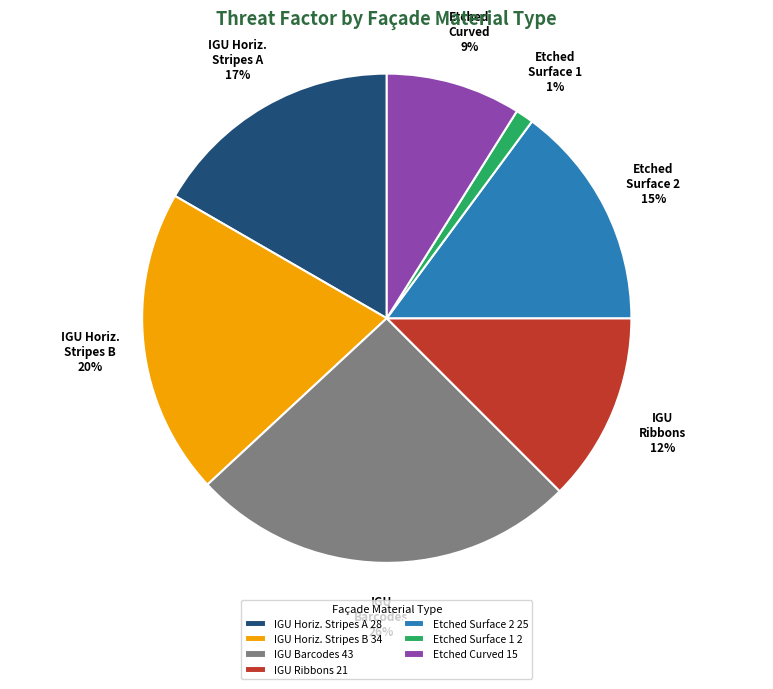

To the nearest percent, what is the average slice percentage?

14%